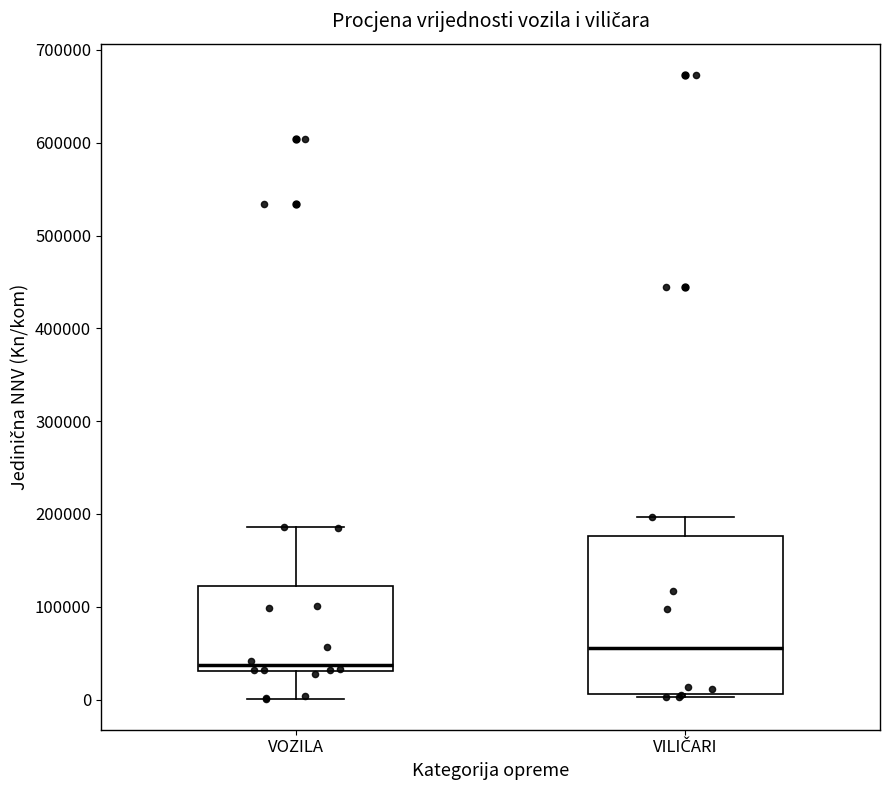

Which box's median line is the lowest?

VOZILA